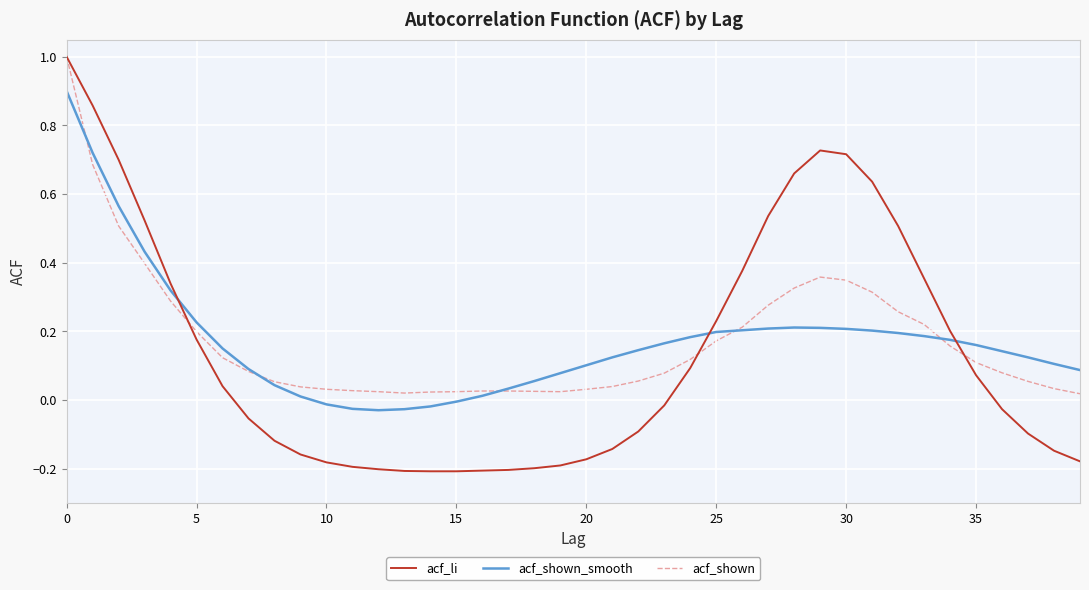

At how many categories does at least one series exceed 0?

40